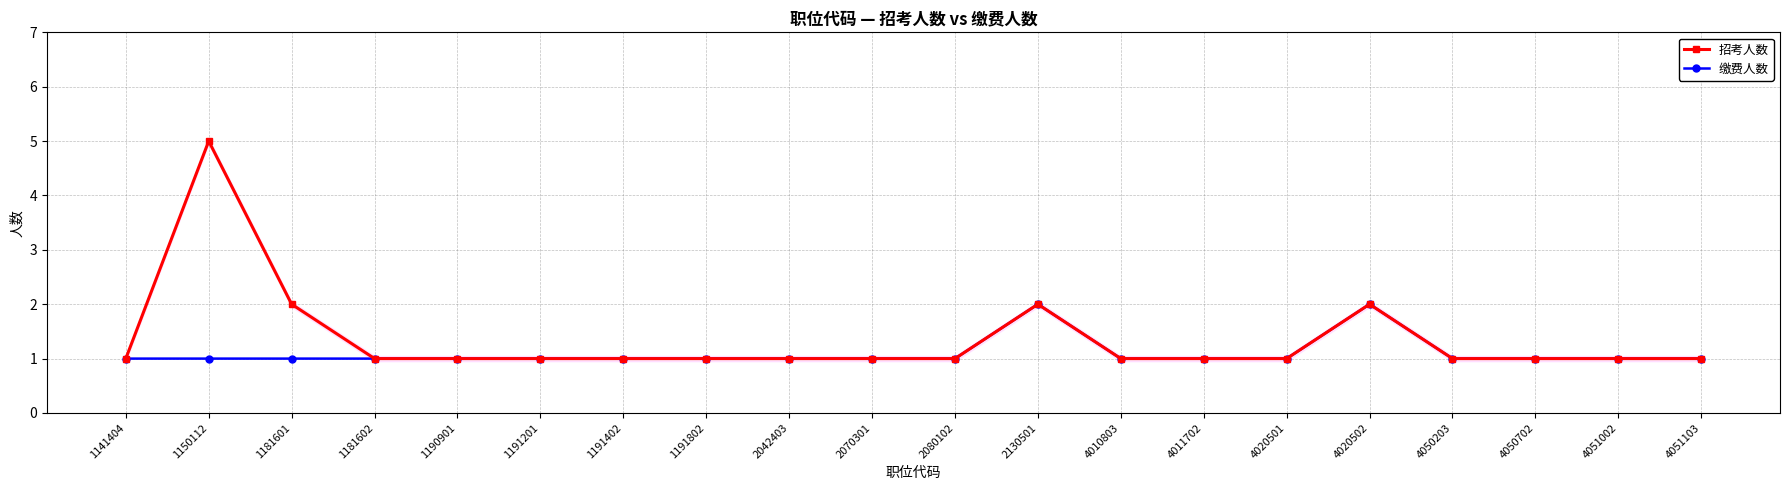

The value of 缴费人数 at 1191201 is 1. True or false?

True